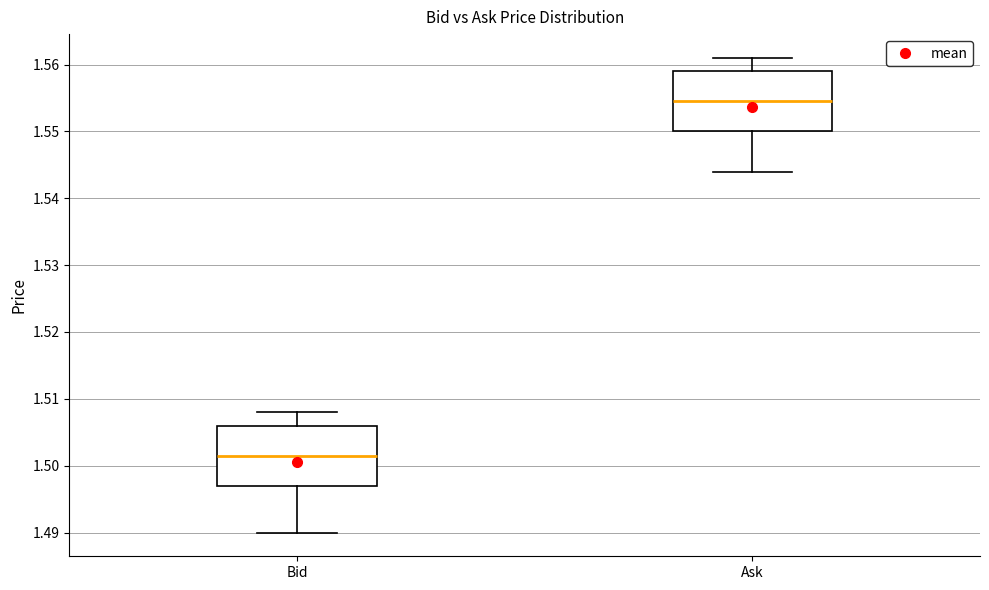

Which box has the lowest median line?

Bid